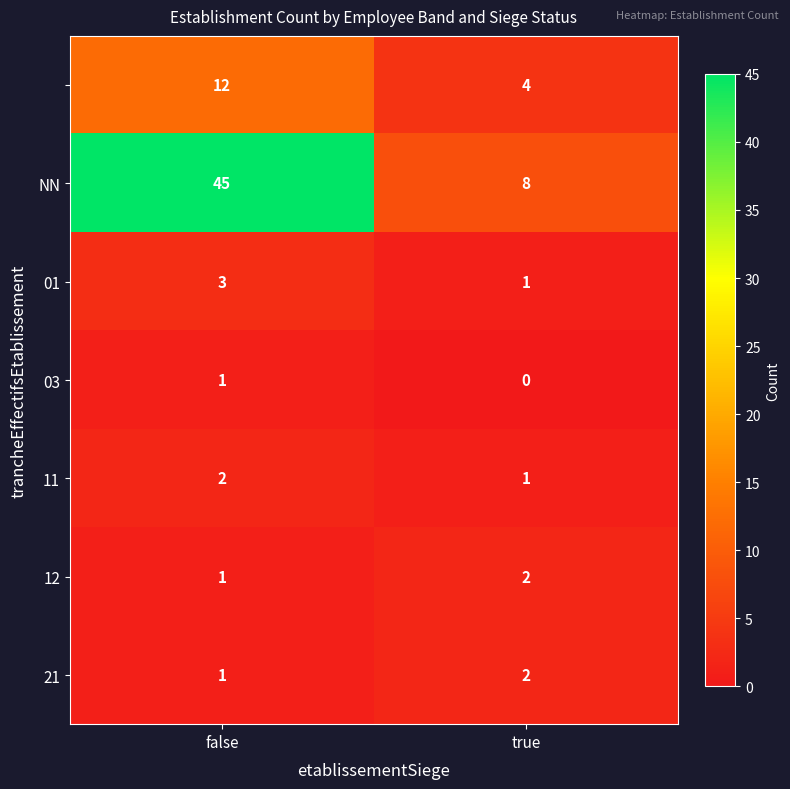

What is the maximum value shown in the chart?

45